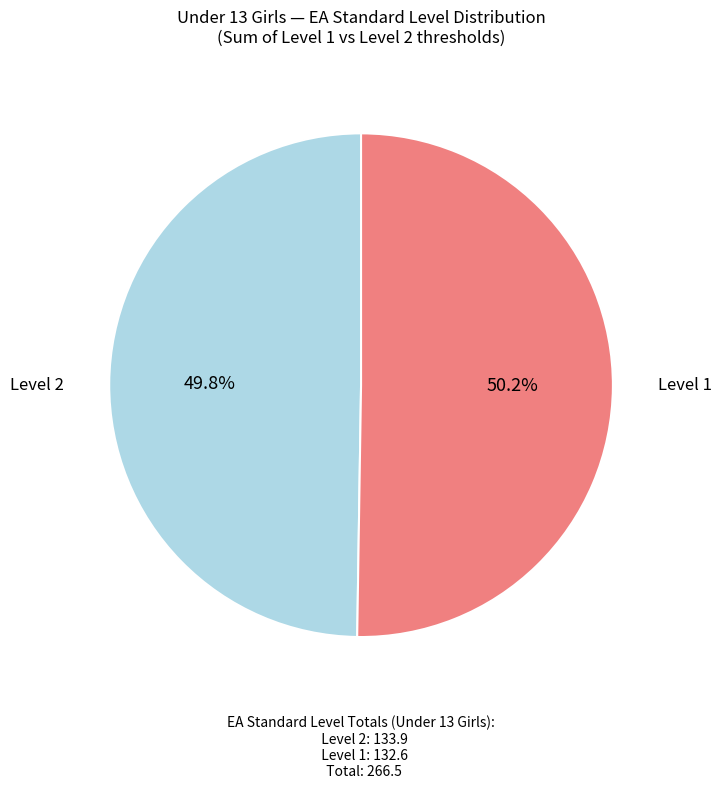

Does any single category account for the majority?

Yes